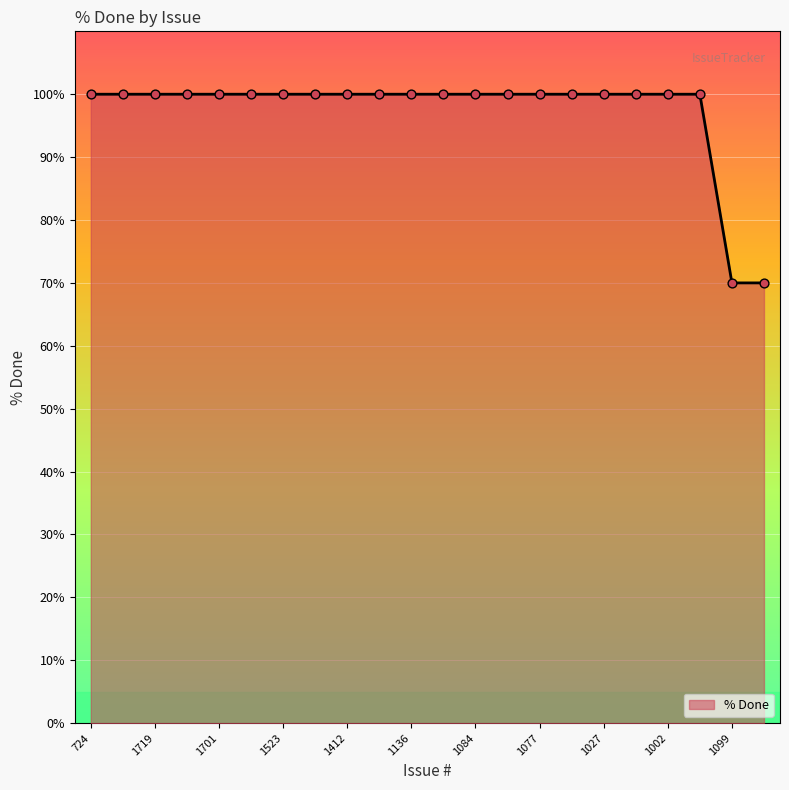

What is the maximum value shown in the chart?

100